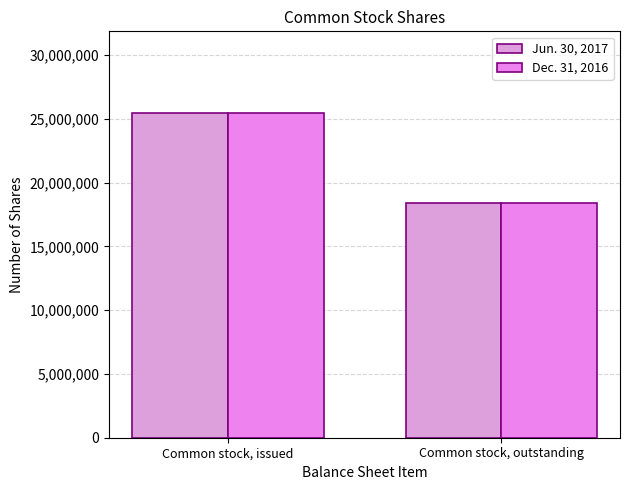

How many groups of bars are there?

2